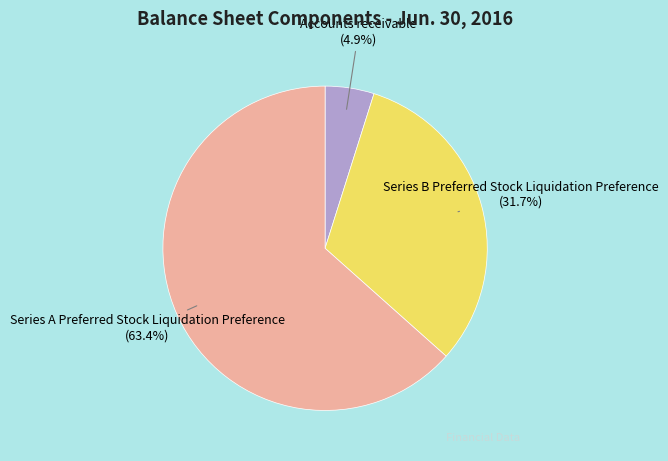

What portion of the pie excludes Accounts receivable?

95.1%